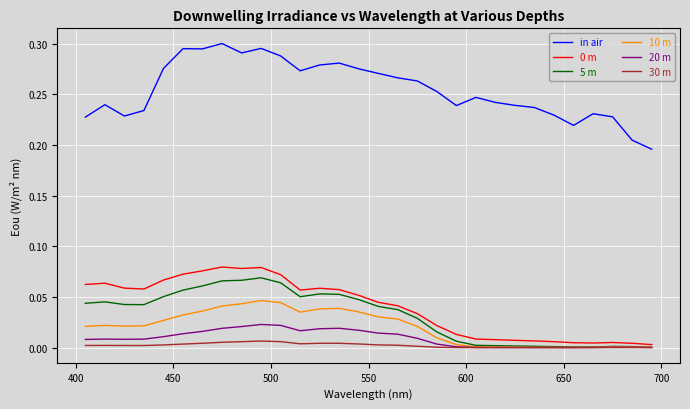

True or false: in air and 5 m intersect in this chart.

False